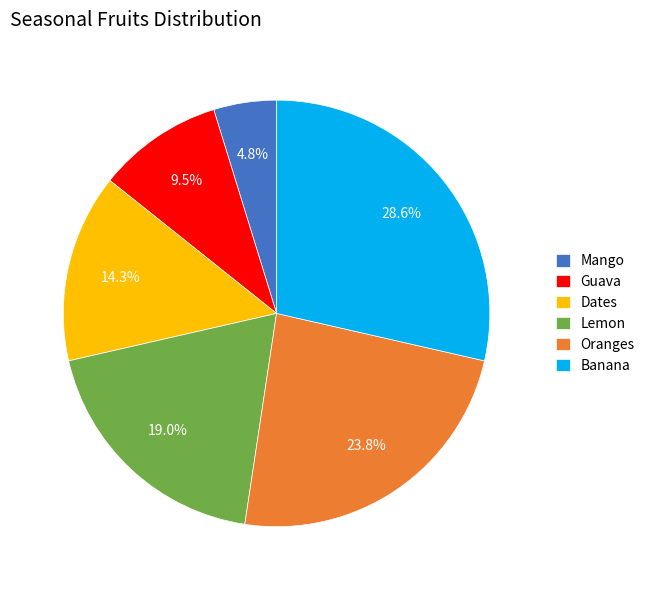

Combined, what portion of the pie is Dates and Lemon?

33.3%